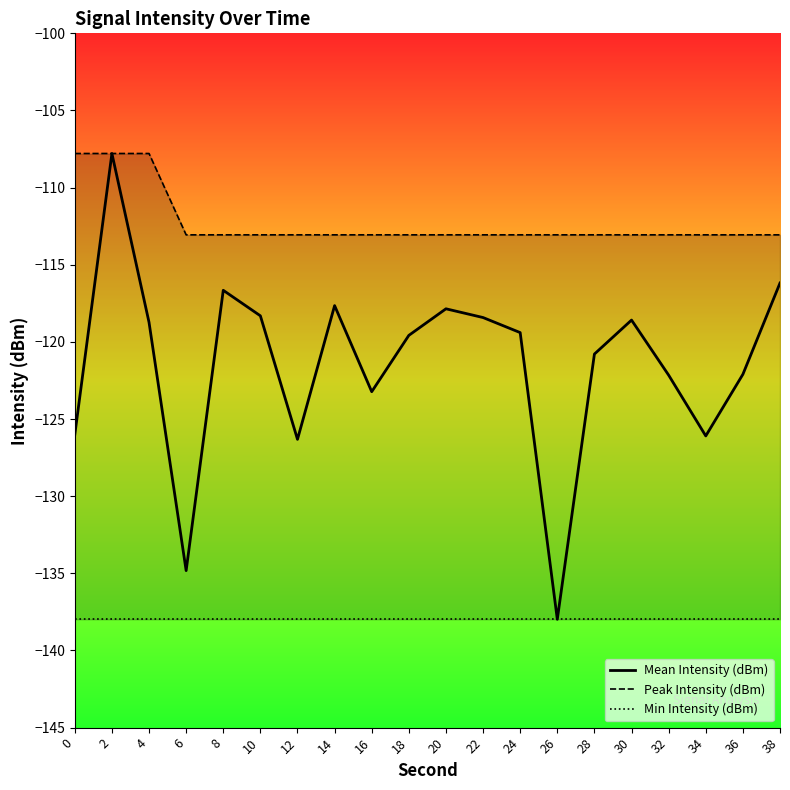

Is this an area chart (filled region under the line)?

No